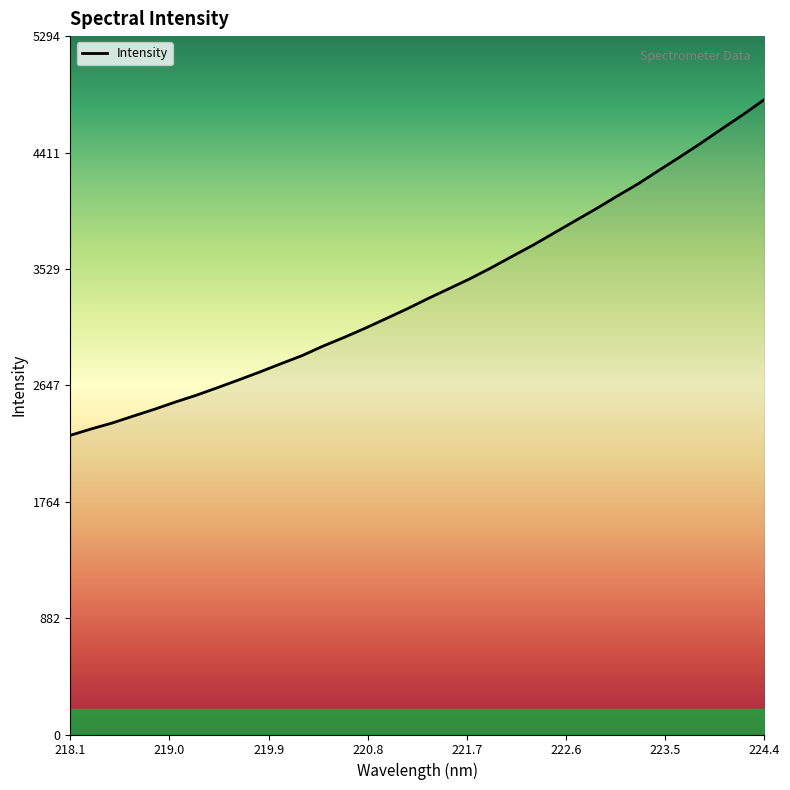

What is the minimum value shown in the chart?

2267.9